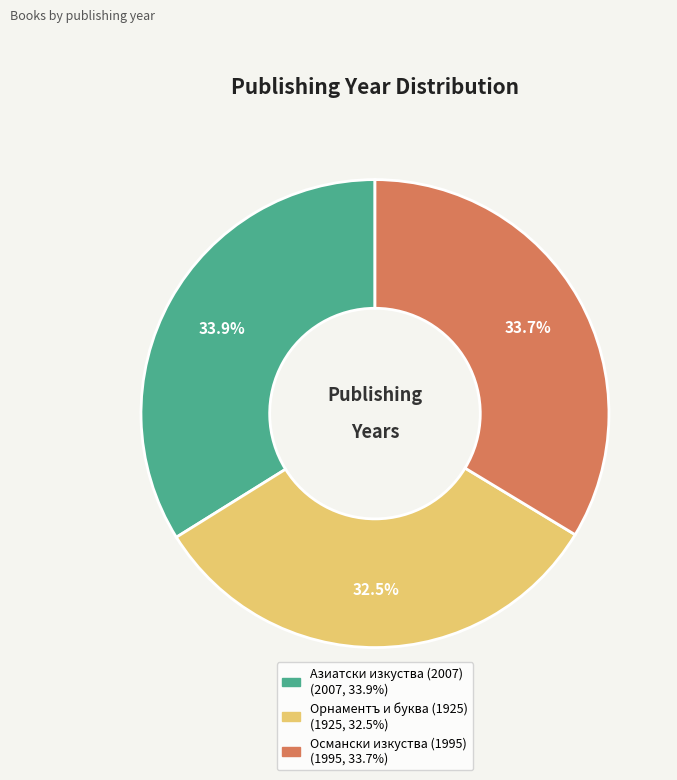

Approximately how many times larger is the value at Османски изкуства (1995) compared to Орнаментъ и буква (1925)?

1.0